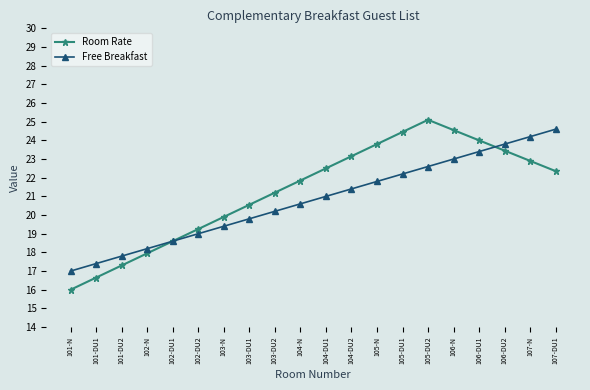

What is the spread (max minus min) of values at 105-N?

2.0